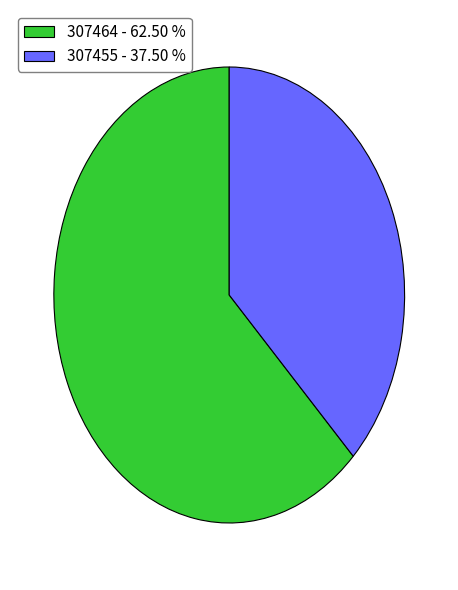

Count the number of slices in the pie.

2